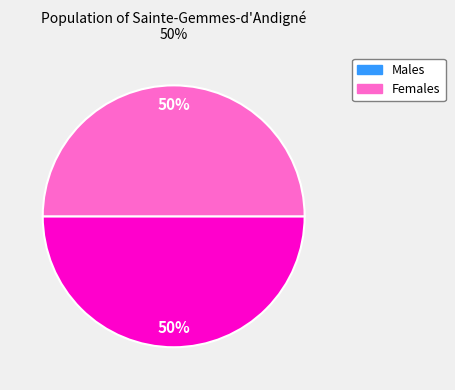

To the nearest percent, what is the average slice percentage?

50%